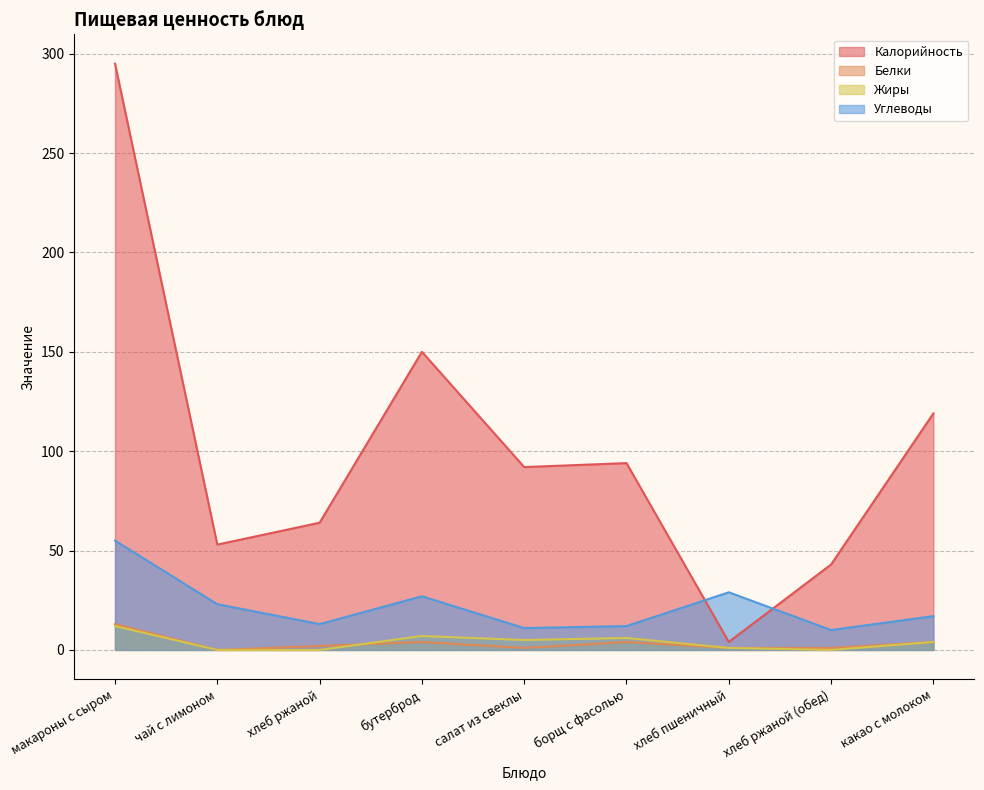

What is the maximum value for Углеводы?

55